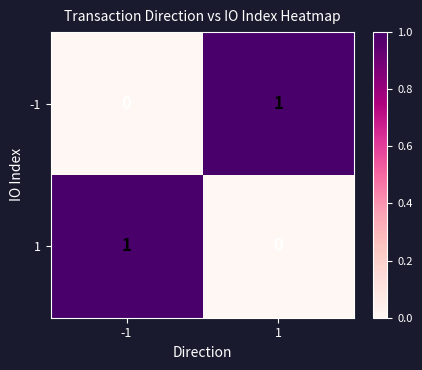

How many series are shown in this chart?

2